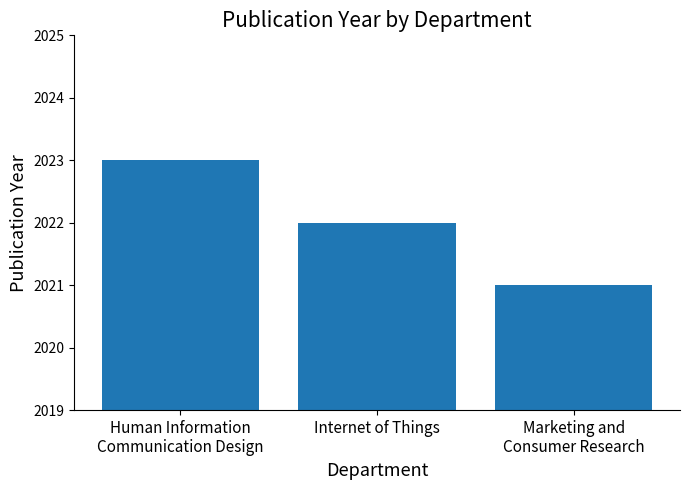

How many data points are less than 2022?

1